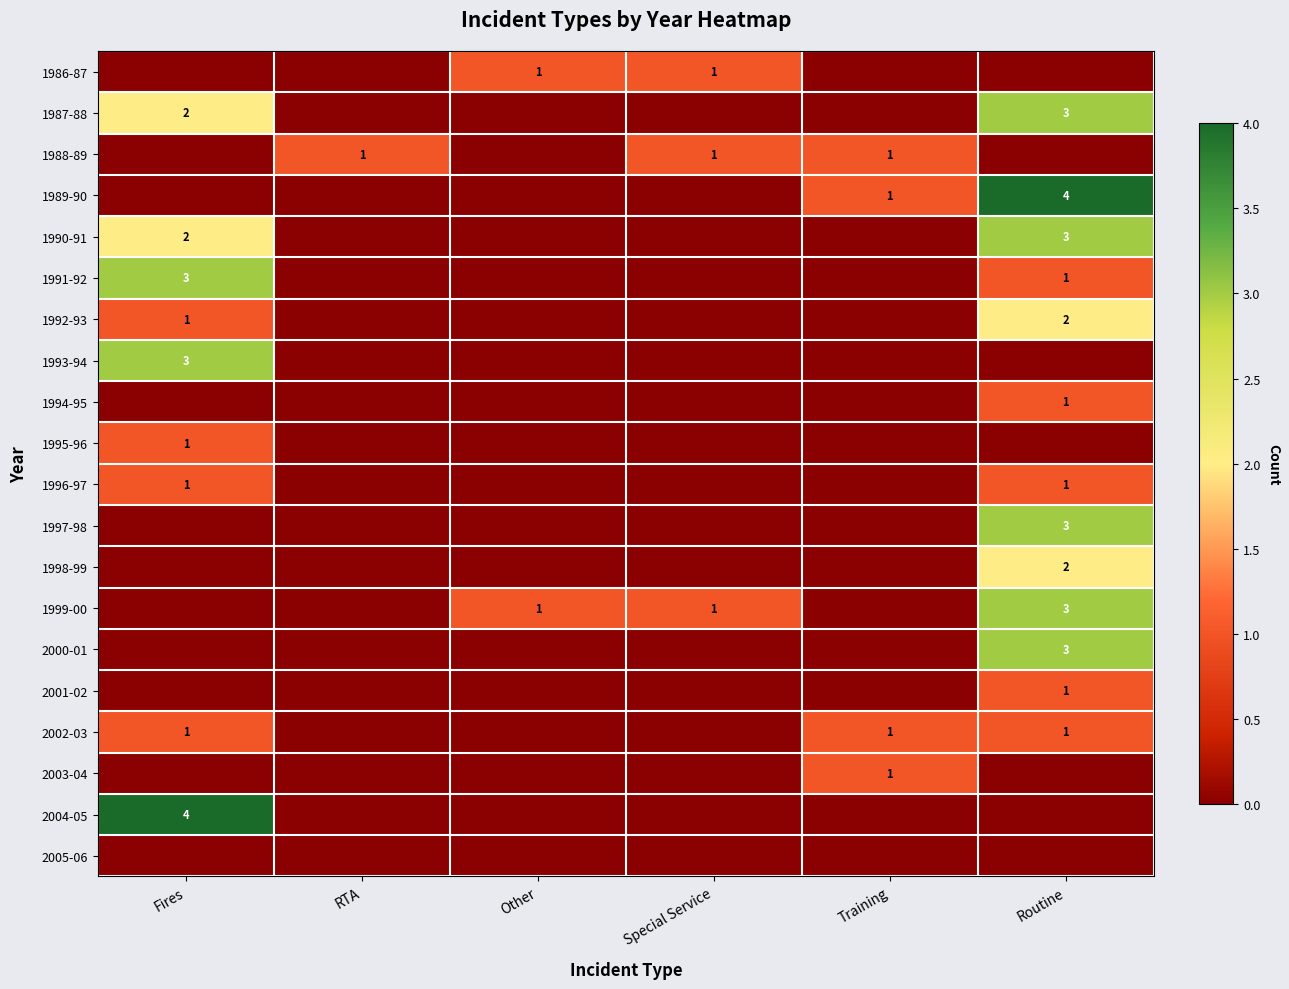

What is the difference between the maximum and second lowest values in the 1993-94 series?

3